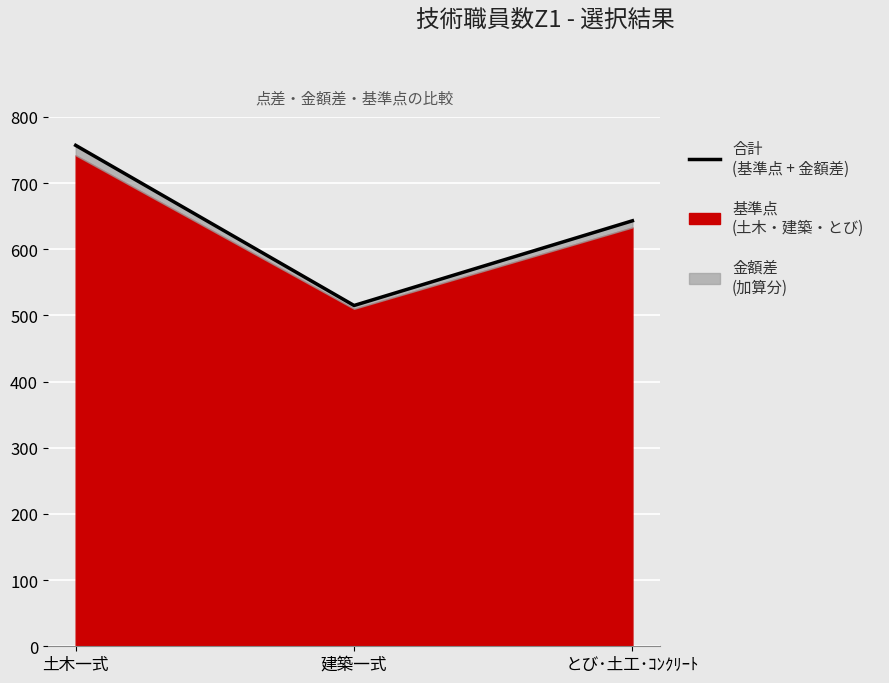

Reading left to right, extract all data points from this chart.

土木一式=757	建築一式=515	とび･土工･ｺﾝｸﾘｰﾄ=643